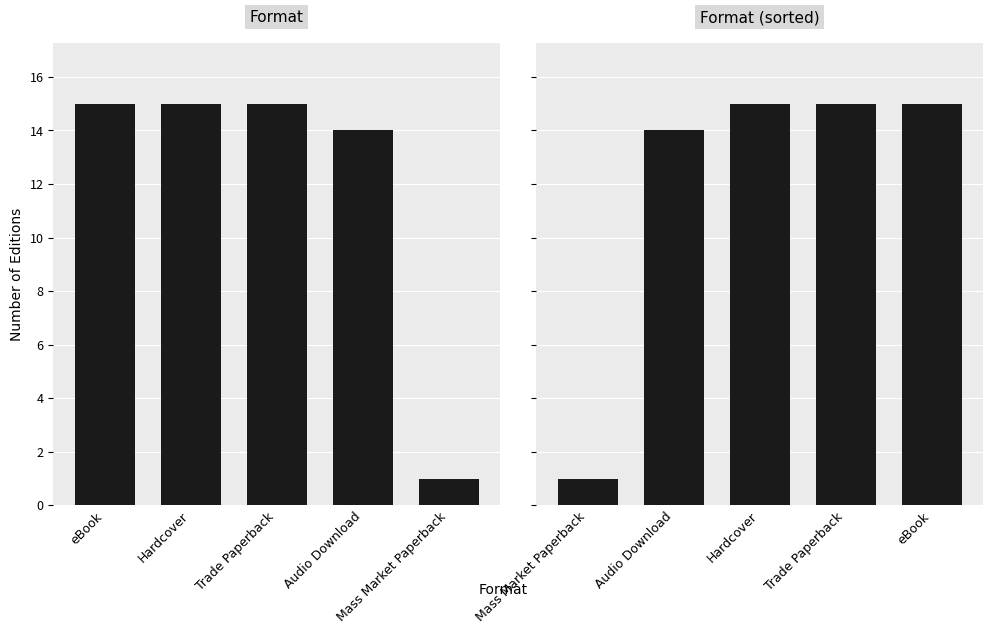

How many categories are shown in the chart?

5